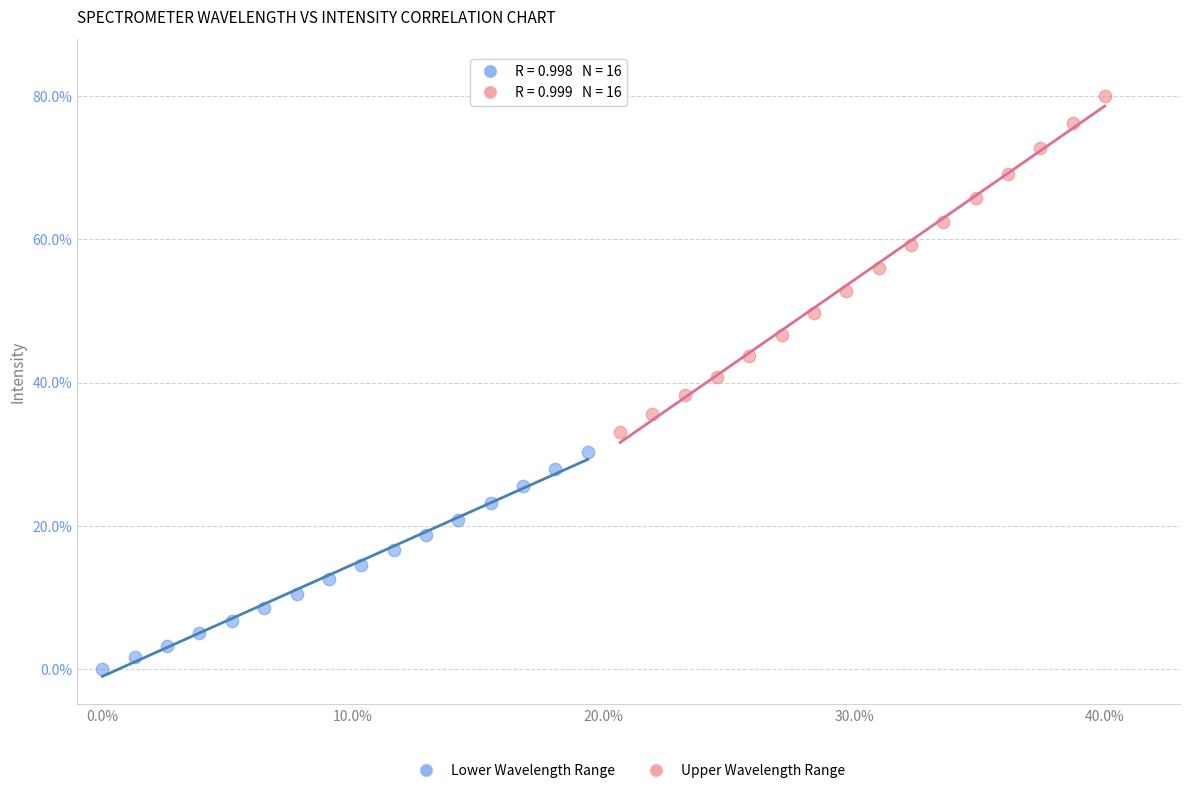

Which series reaches the maximum Y coordinate?

Upper Wavelength Range